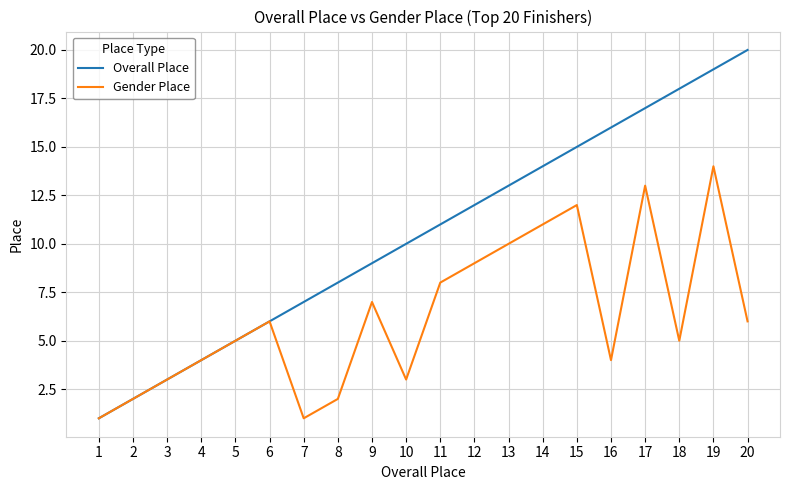

At 9, list the series in order from smallest to largest.

Gender Place, Overall Place